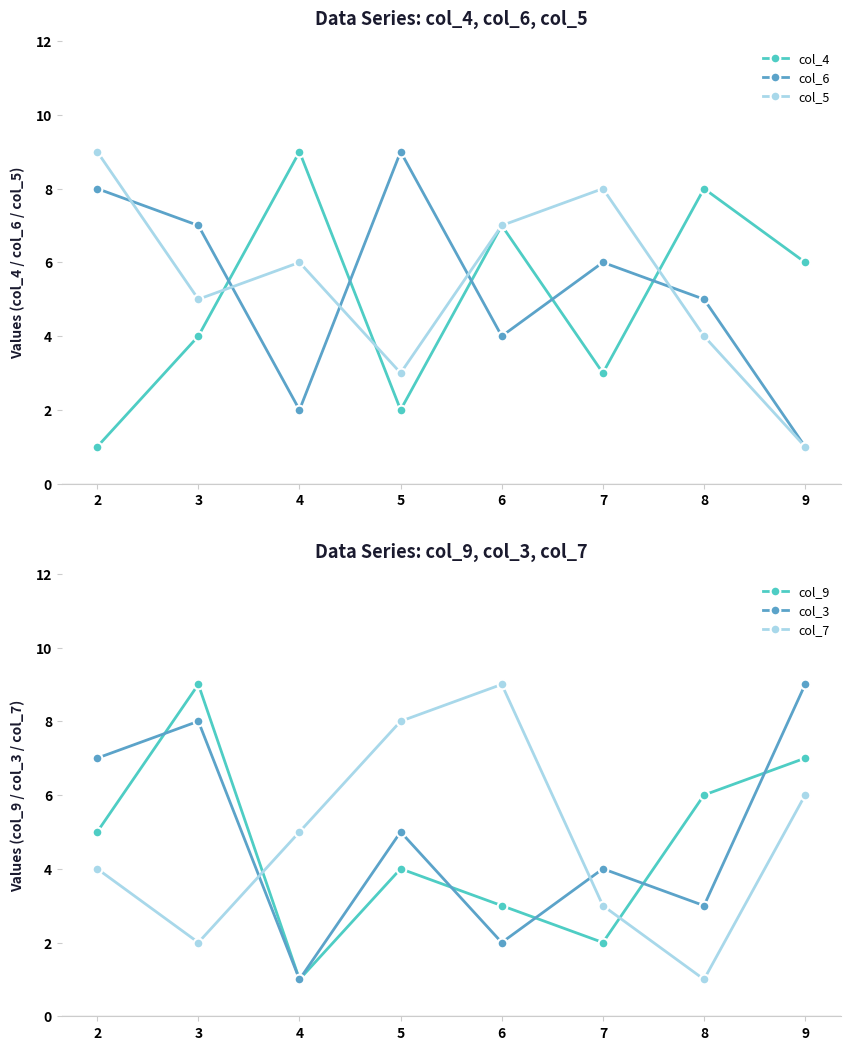

How many intersections are there between col_5 and col_3?

5